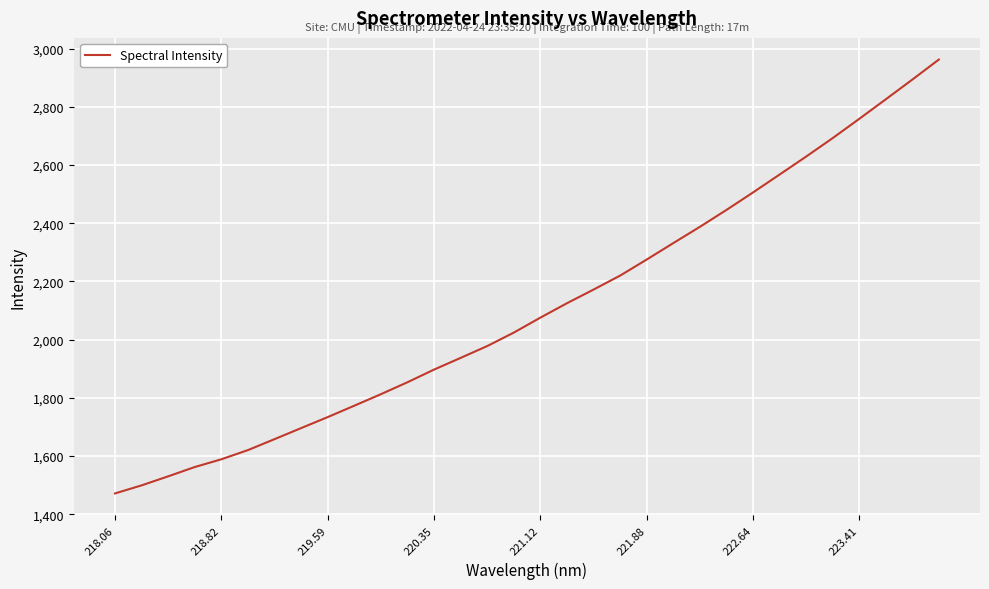

What is the greatest value displayed?

2962.3